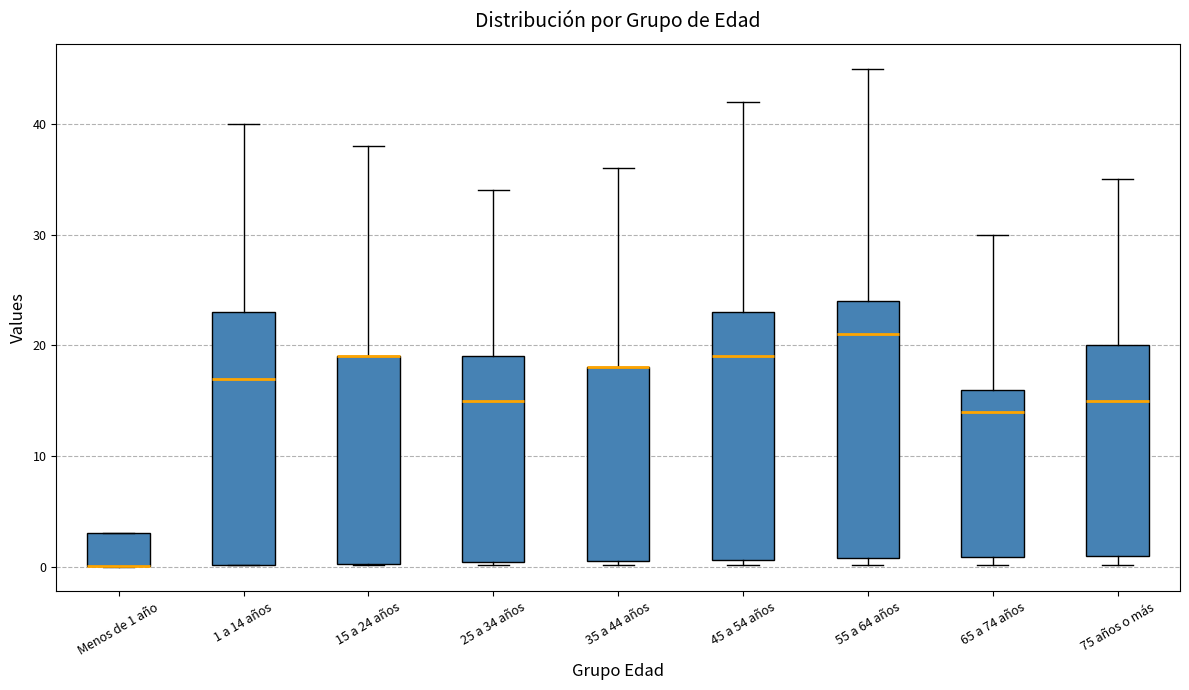

Reading left to right, read every box against the y-axis: the position of its median line, the range the box covers, and the ends of its whiskers. The values are not printed on the chart, so give them approximately, as read against the axis.

Menos de 1 año: median 0 (drawn on the box's lower edge), box 0 to 3, whiskers 0 to 3
1 a 14 años: median 17, box 0 to 23, whiskers 0 to 40
15 a 24 años: median 19 (drawn on the box's upper edge), box 0 to 19, whiskers 0 to 38
25 a 34 años: median 15, box 0 to 19, whiskers 0 to 34
35 a 44 años: median 18 (drawn on the box's upper edge), box 0 to 18, whiskers 0 (just below the box's lower edge) to 36
45 a 54 años: median 19, box 1 to 23, whiskers 0 to 42
55 a 64 años: median 21, box 1 to 24, whiskers 0 to 45
65 a 74 años: median 14, box 1 to 16, whiskers 0 to 30
75 años o más: median 15, box 1 to 20, whiskers 0 to 35